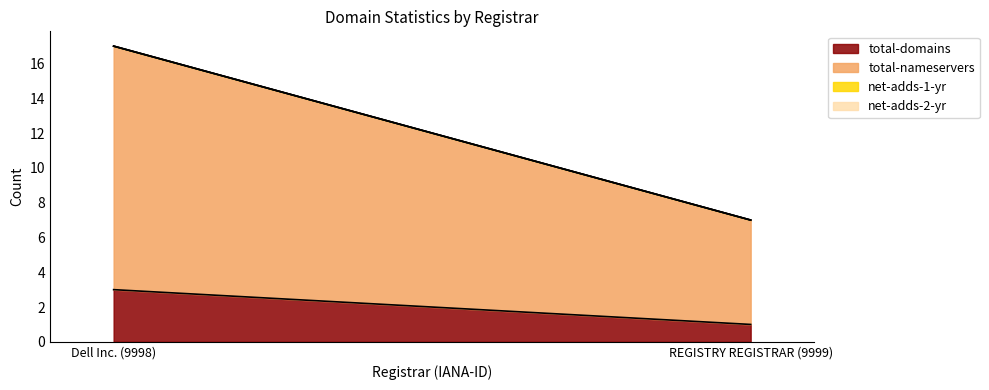

At Dell Inc. (9998), list the series in order from largest to smallest.

total-nameservers, total-domains, net-adds-1-yr, net-adds-2-yr